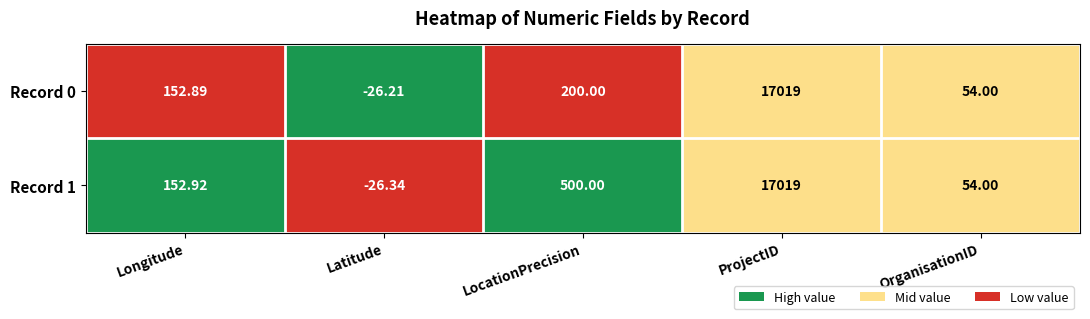

Which series has the widest spread of values?

Record 1